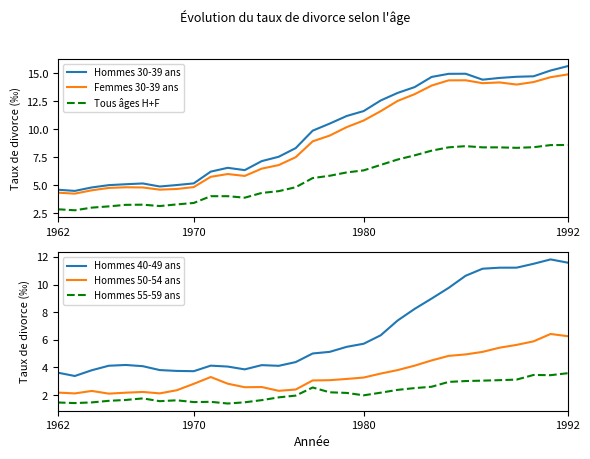

True or false: Tous âges H+F has more than 0 points higher than both neighbors.

True